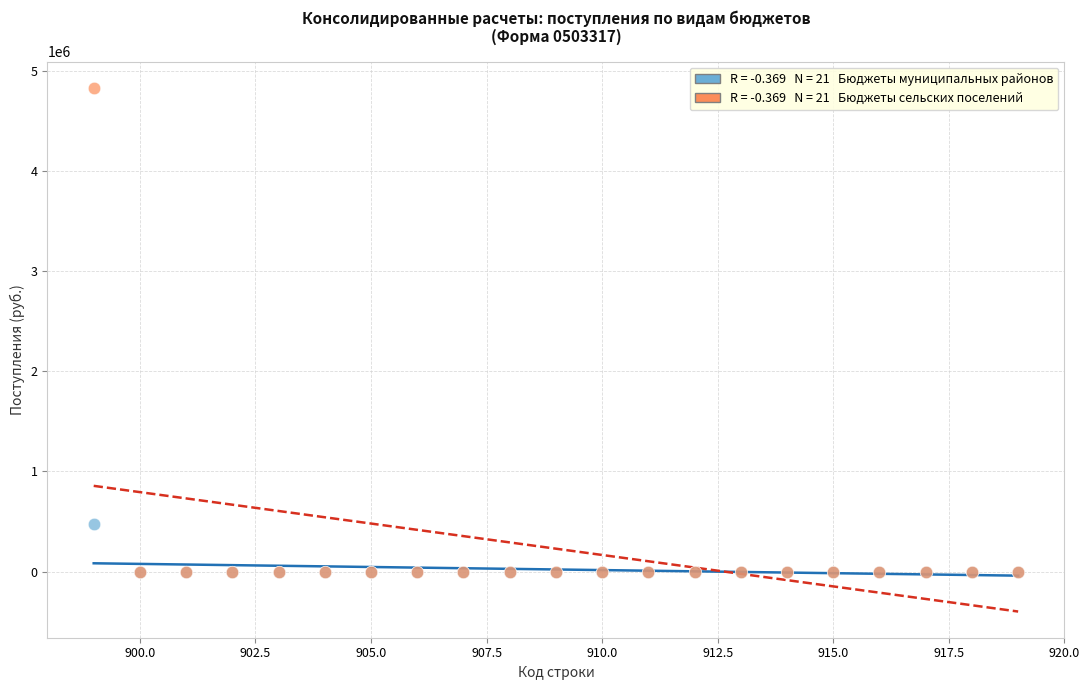

Across all series, what Y value is closest to 2413835?

475022.1